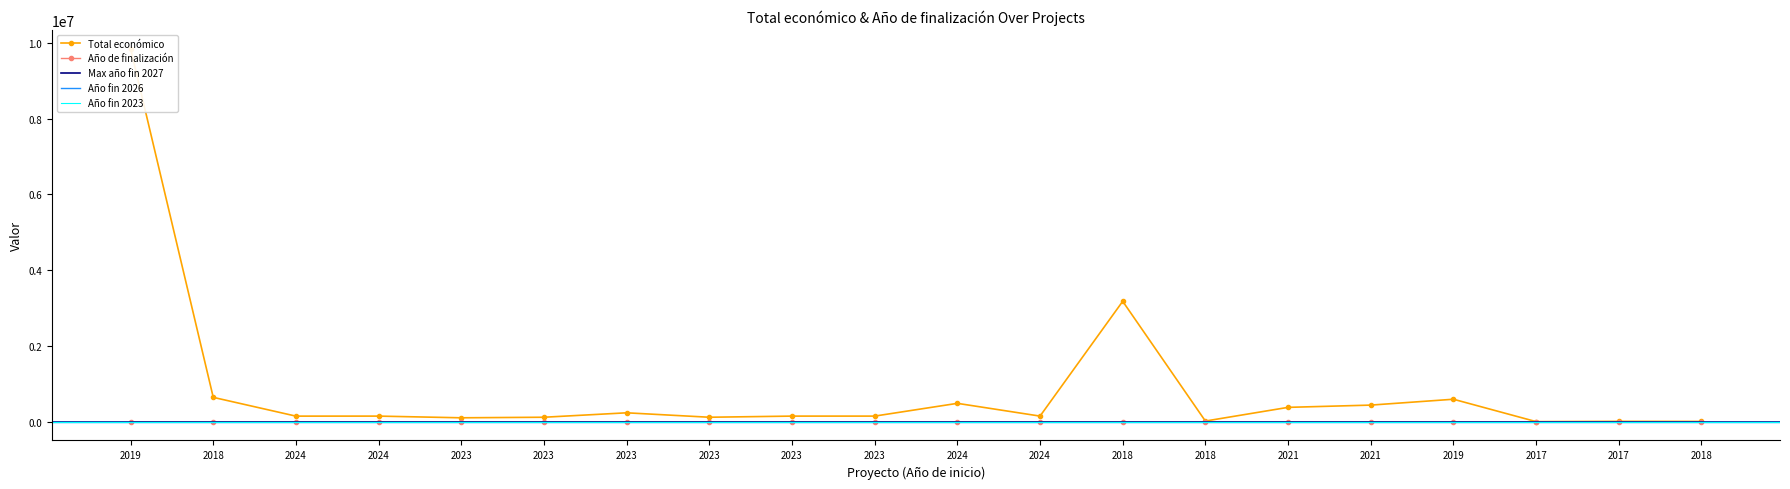

True or false: Año de finalización and Total económico cross at least once.

False